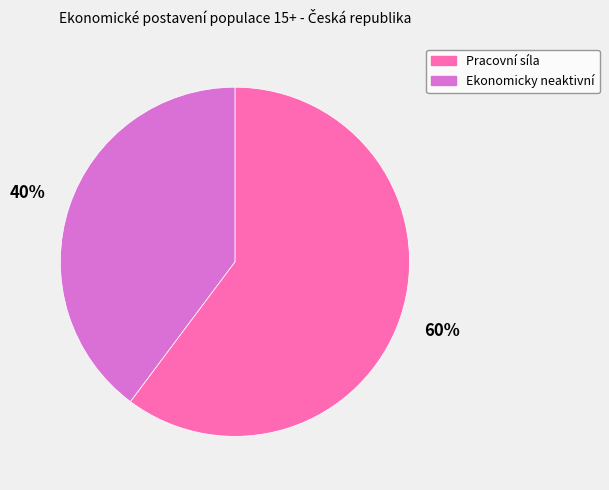

Is it true that Pracovní síla is 75% of the pie?

False